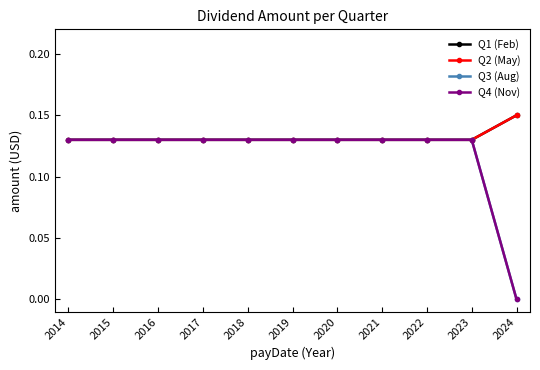

True or false: Q2 (May) and Q3 (Aug) intersect in this chart.

False